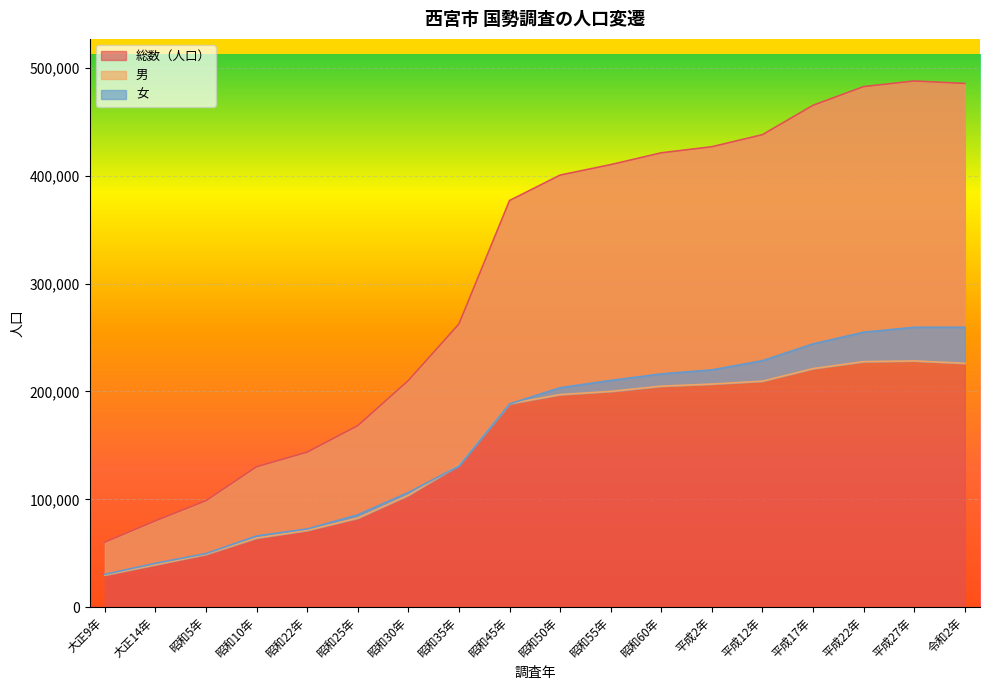

What is the difference between the highest and lowest values at 昭和50年?

203494